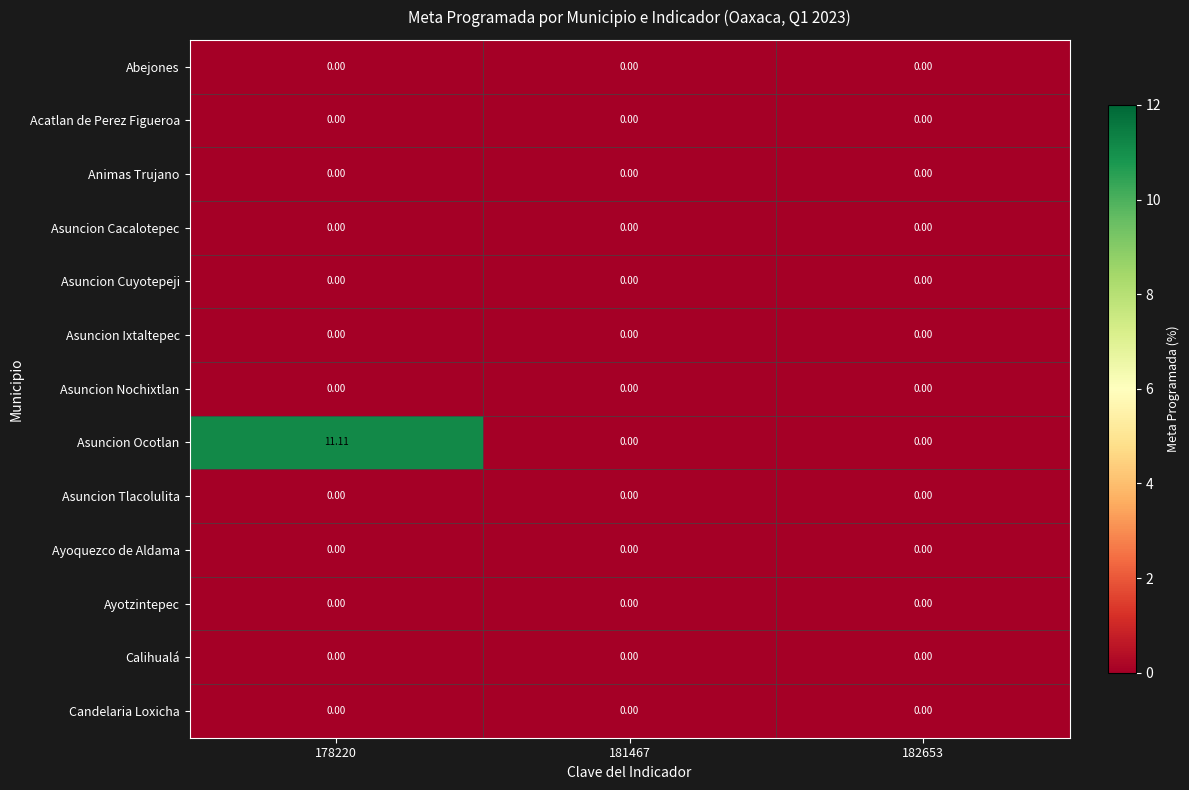

Between 178220 and 182653, which series saw the biggest shift?

Asuncion Ocotlan